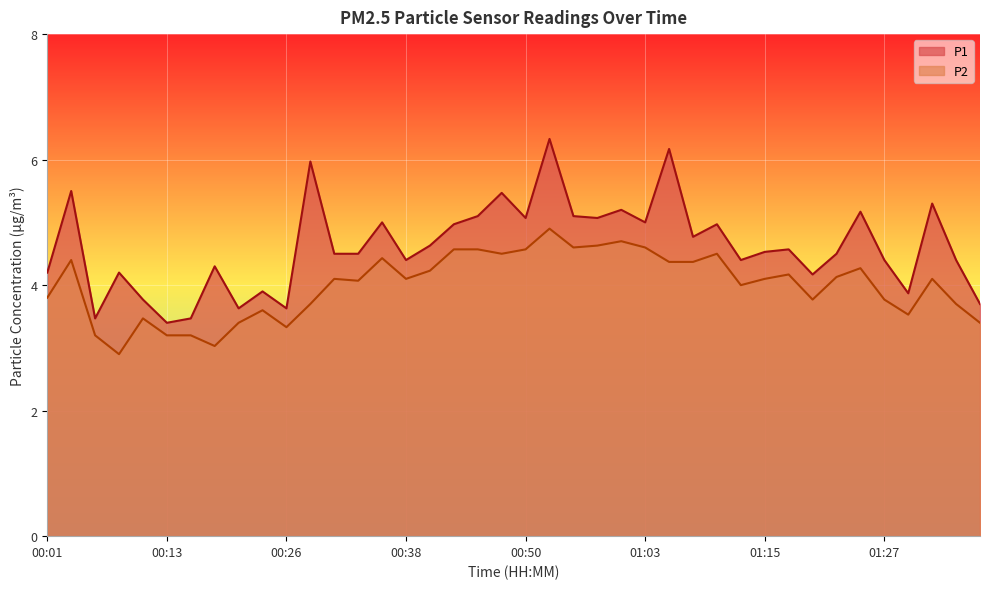

Reading left to right, list all the values displayed in this chart.

P1: 4.2	5.5	3.5	4.2	3.8	3.4	3.5	4.3	3.6	3.9	3.6	6.0	4.5	4.5	5.0	4.4	4.6	5.0	5.1	5.5	5.1	6.3	5.1	5.1	5.2	5.0	6.2	4.8	5.0	4.4	4.5	4.6	4.2	4.5	5.2	4.4	3.9	5.3	4.4	3.7
P2: 3.8	4.4	3.2	2.9	3.5	3.2	3.2	3.0	3.4	3.6	3.3	3.7	4.1	4.1	4.4	4.1	4.2	4.6	4.6	4.5	4.6	4.9	4.6	4.6	4.7	4.6	4.4	4.4	4.5	4.0	4.1	4.2	3.8	4.1	4.3	3.8	3.5	4.1	3.7	3.4